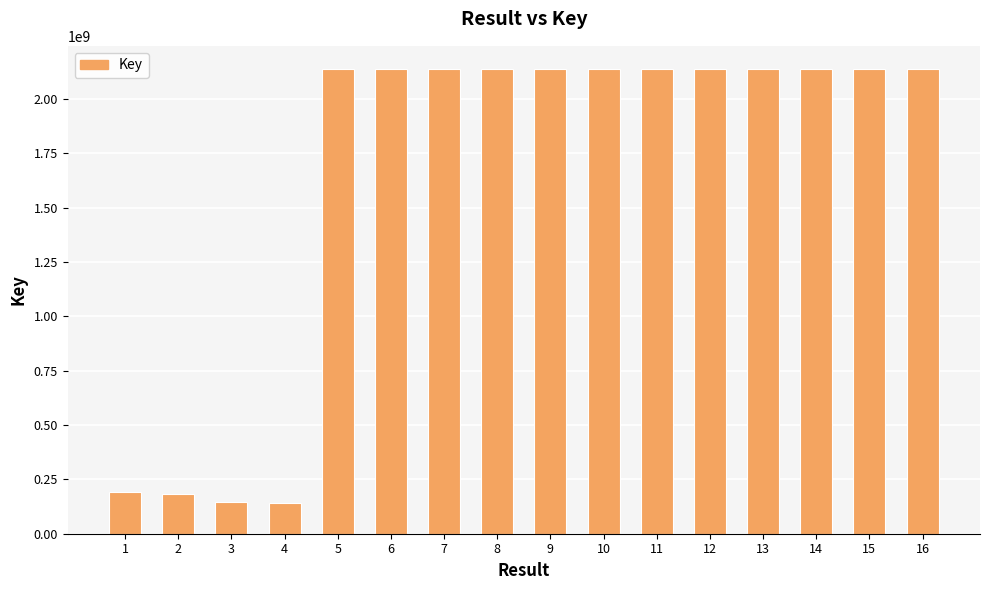

What is the minimum value shown in the chart?

141057397